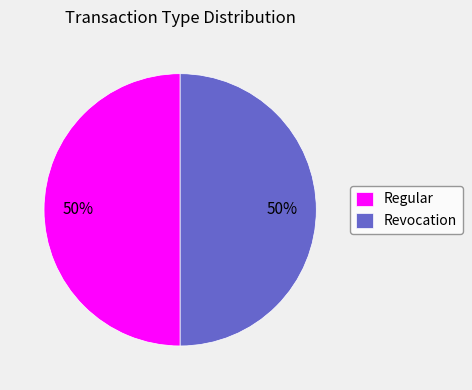

To the nearest percent, what portion does Revocation represent?

50%